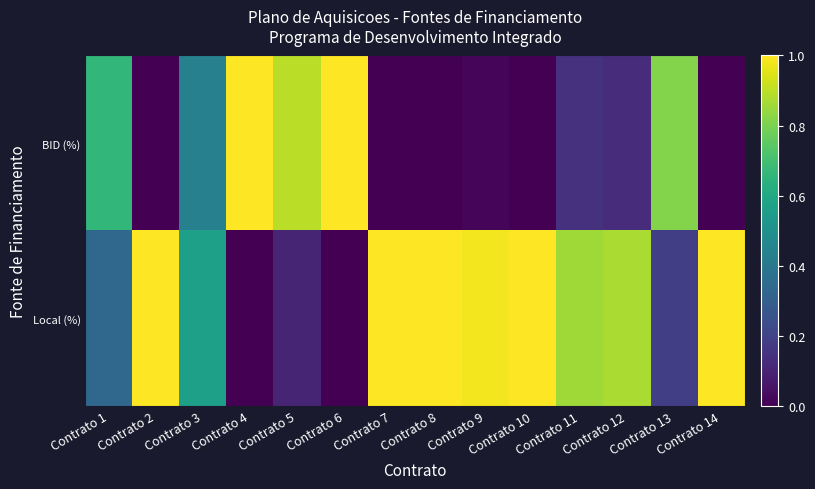

Reading left to right, extract all data points from this chart.

BID (%): Contrato 1=0.7	Contrato 2=0.0	Contrato 3=0.4	Contrato 4=1.0	Contrato 5=0.9	Contrato 6=1.0	Contrato 7=0.0	Contrato 8=0.0	Contrato 9=0.0	Contrato 10=0.0	Contrato 11=0.1	Contrato 12=0.1	Contrato 13=0.8	Contrato 14=0.0
Local (%): Contrato 1=0.3	Contrato 2=1.0	Contrato 3=0.6	Contrato 4=0.0	Contrato 5=0.1	Contrato 6=0.0	Contrato 7=1.0	Contrato 8=1.0	Contrato 9=1.0	Contrato 10=1.0	Contrato 11=0.9	Contrato 12=0.9	Contrato 13=0.2	Contrato 14=1.0